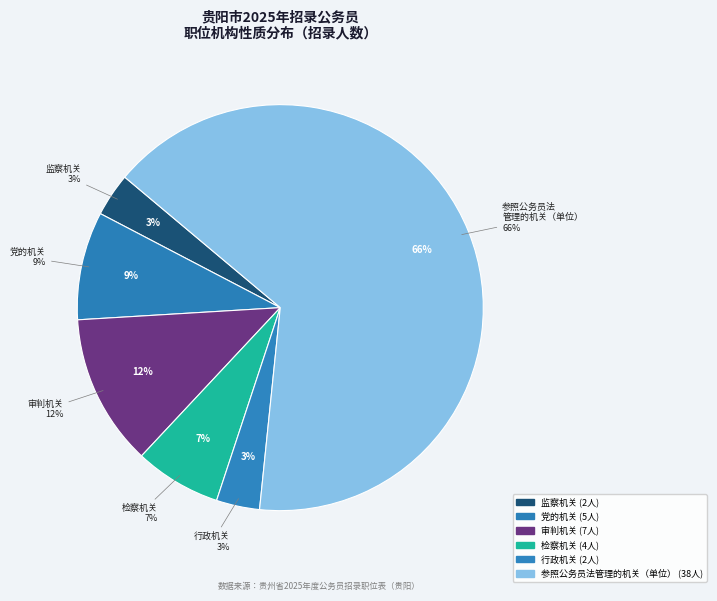

To the nearest percent, what is the average slice percentage?

17%